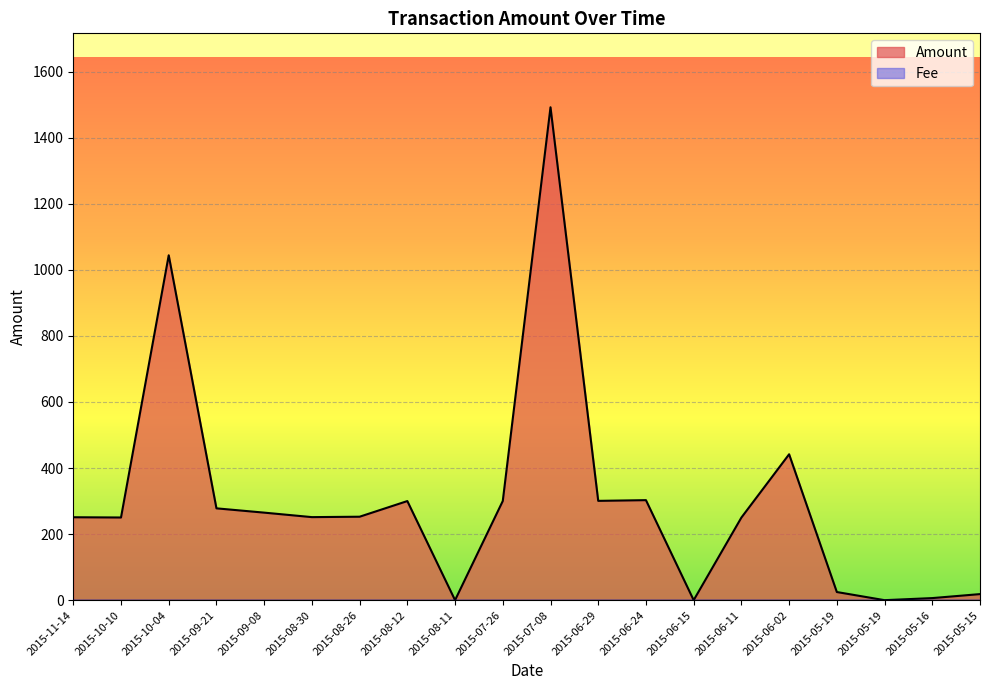

How many values exceed 252?

10